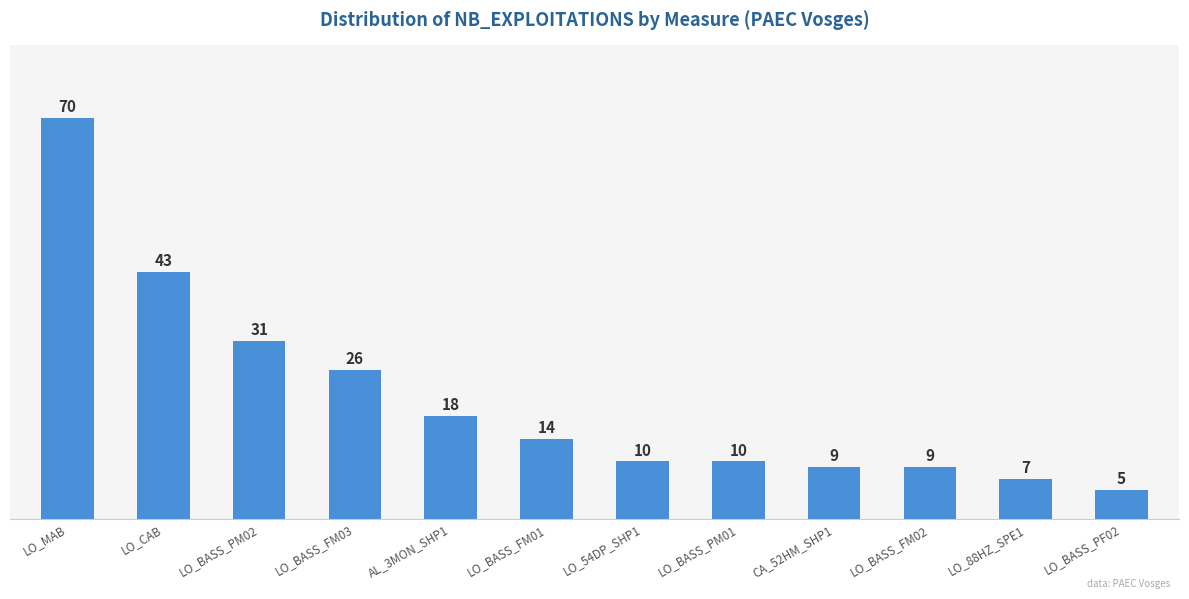

How many data points does each series have?

12